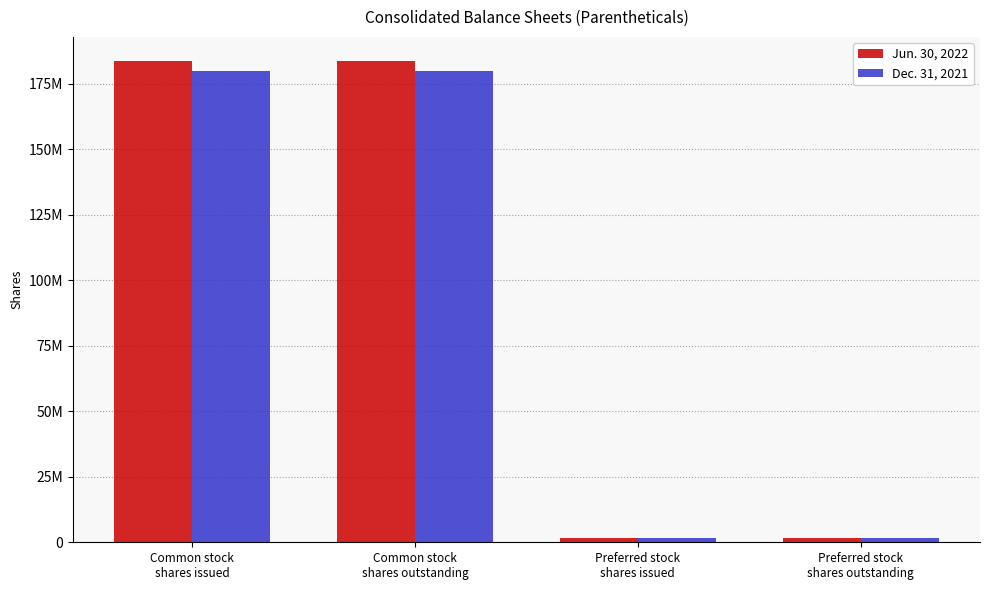

At which category is the sum across all series the highest?

Common stock
shares issued